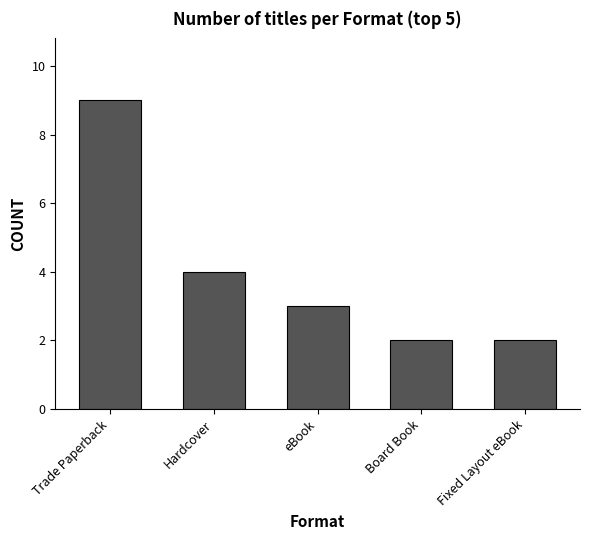

What is the difference between the maximum and minimum values?

7